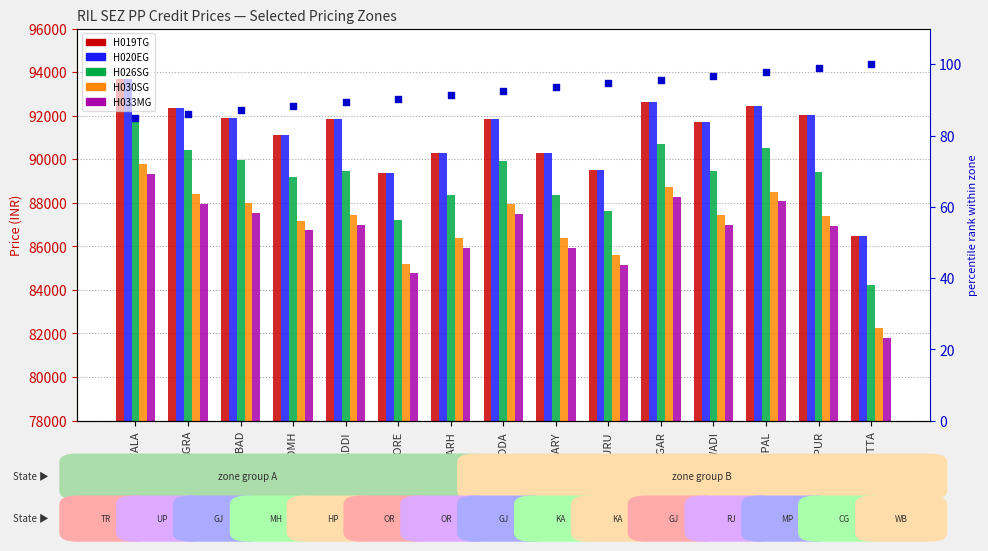

Which series has the largest total across all categories?

H019TG